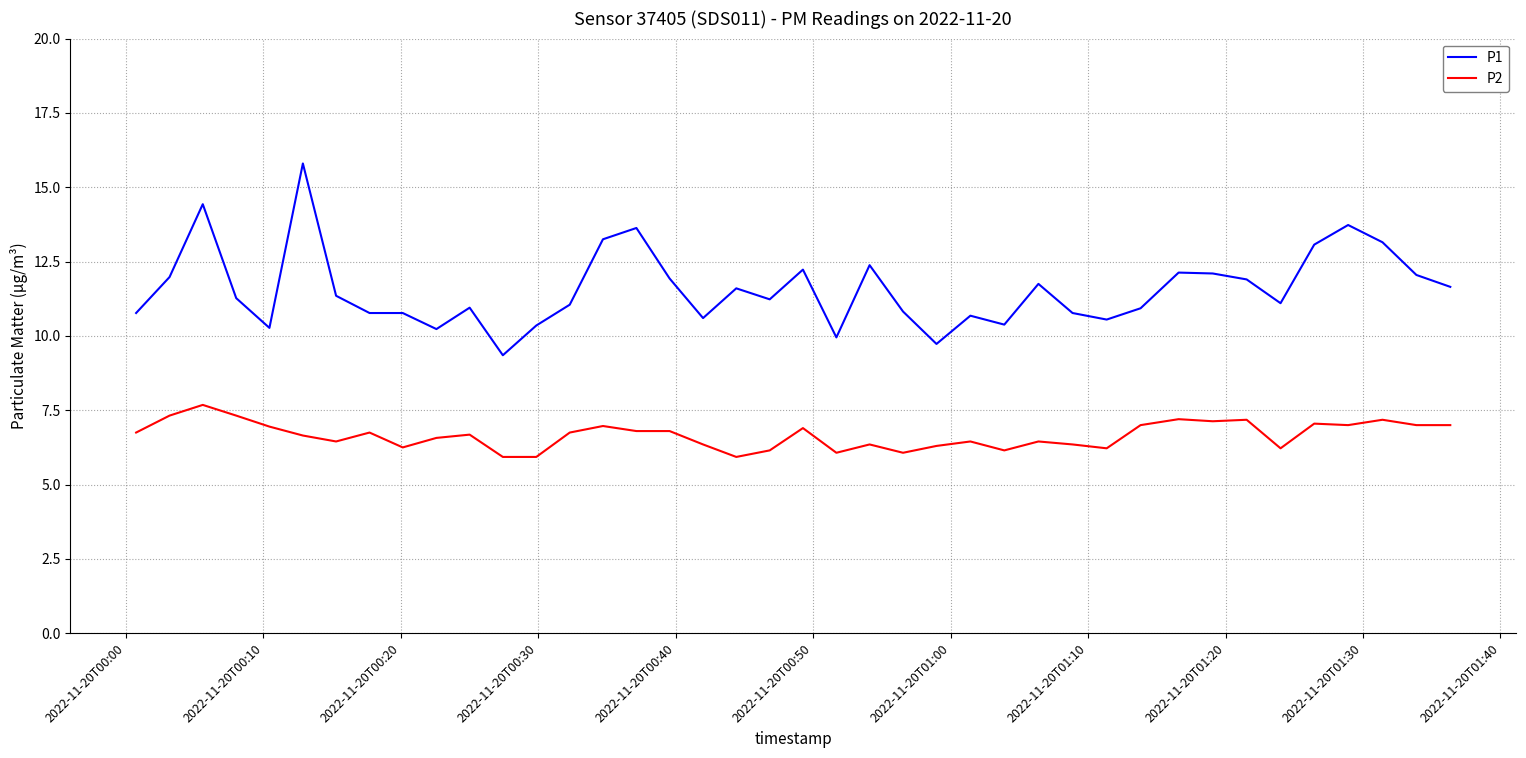

Which series has the largest range (max minus min)?

P1